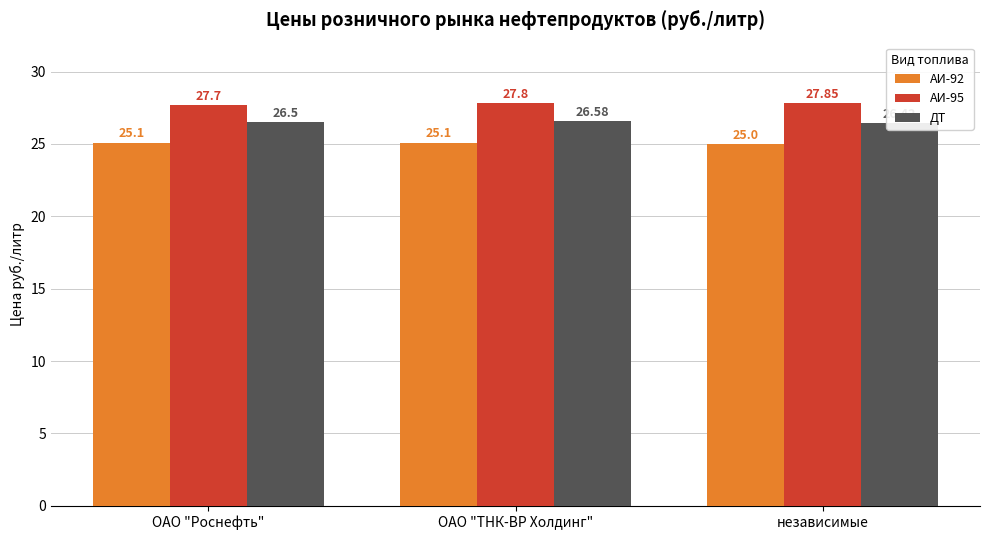

What are all the series names shown in the legend?

АИ-92, АИ-95, ДТ